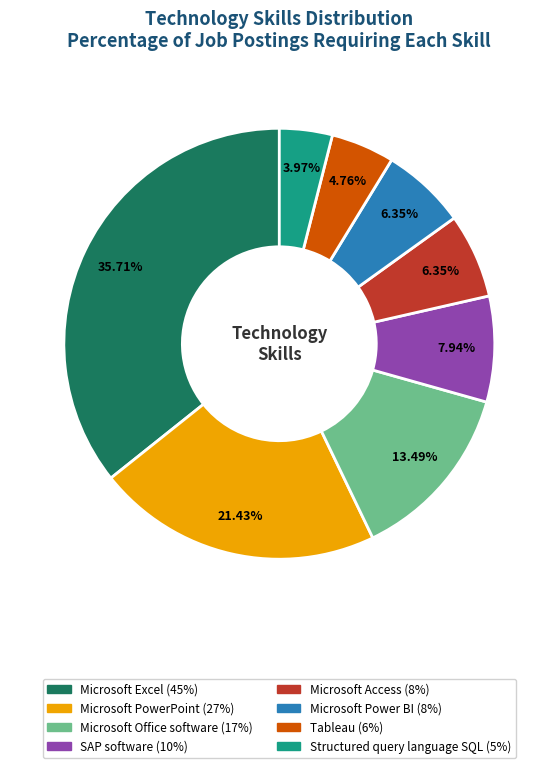

Between SAP software and Microsoft Access, which is larger?

SAP software